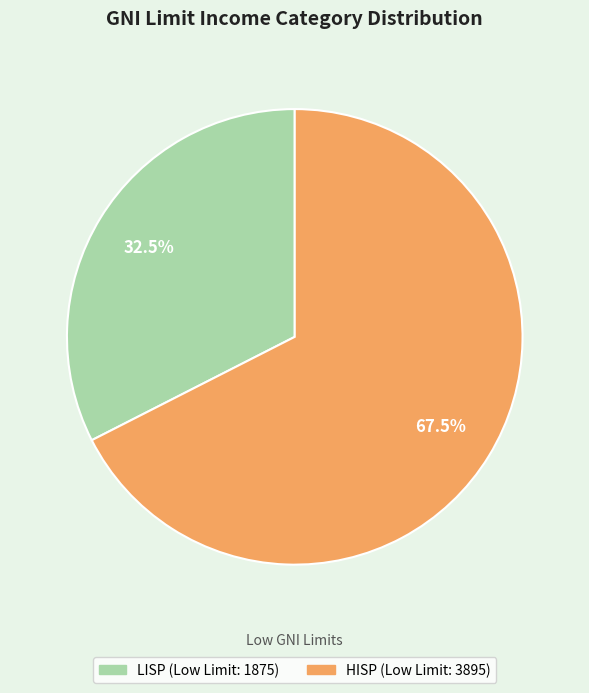

To the nearest percent, what is the combined percentage of HISP and LISP?

100%